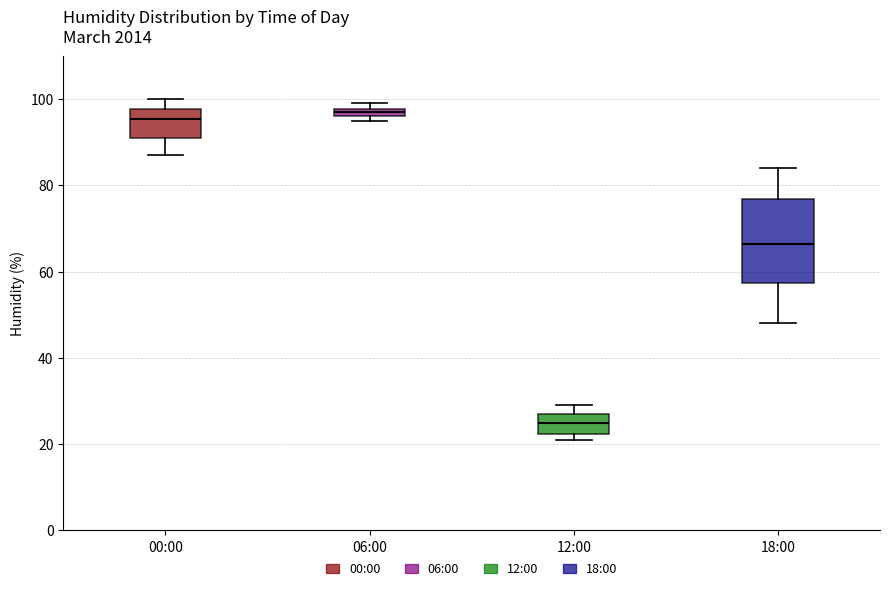

Which box has the lowest median line?

12:00